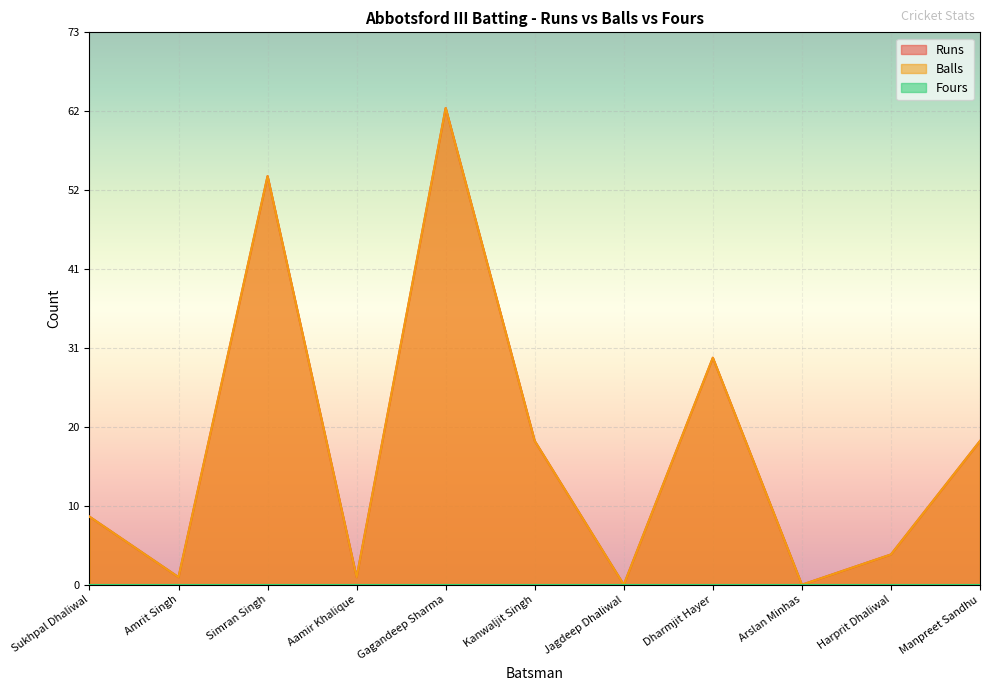

True or false: Runs and Balls cross at least once.

False